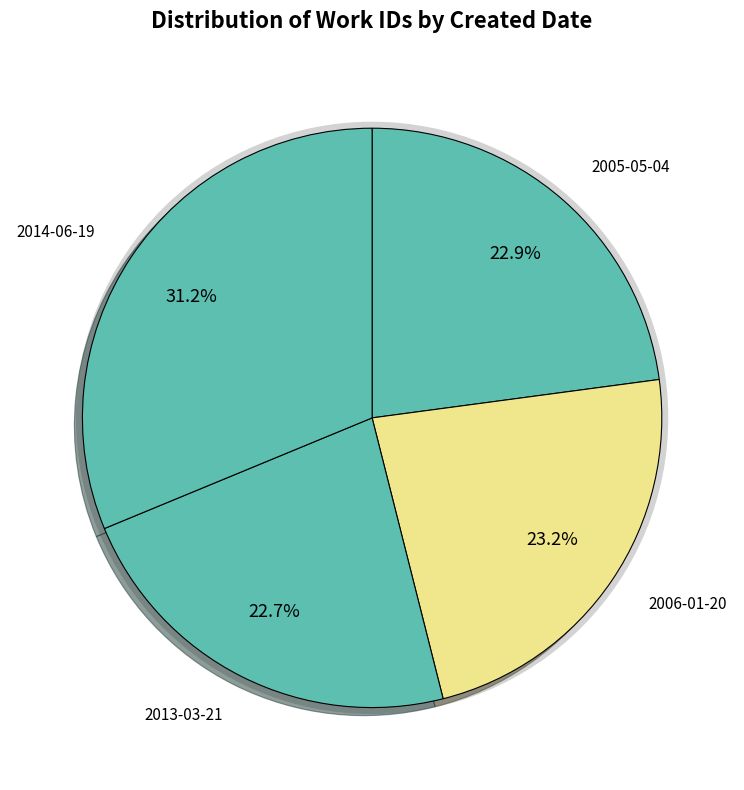

Rank the categories by value from lowest to highest.

2013-03-21, 2005-05-04, 2006-01-20, 2014-06-19